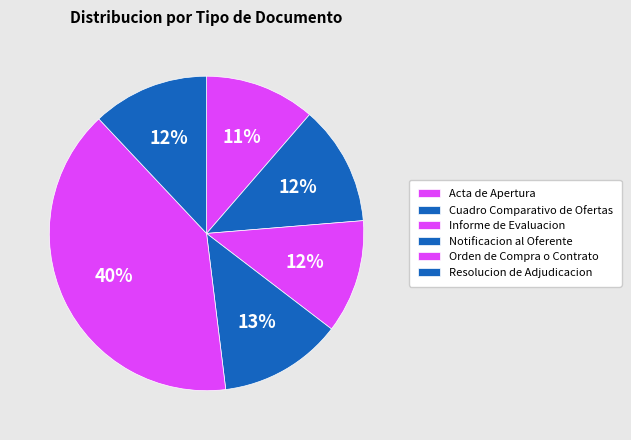

Rank the categories by value from lowest to highest.

Acta de Apertura, Informe de Evaluacion, Resolucion de Adjudicacion, Cuadro Comparativo de Ofertas, Notificacion al Oferente, Orden de Compra o Contrato